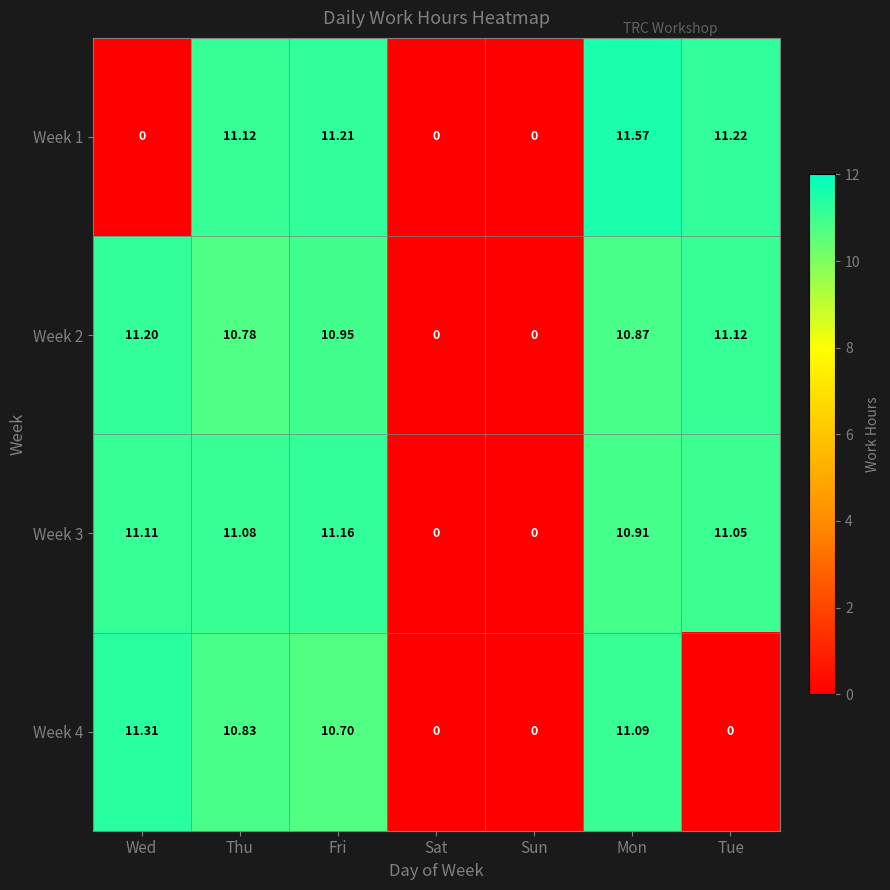

Which label corresponds to the largest value in the chart?

Mon